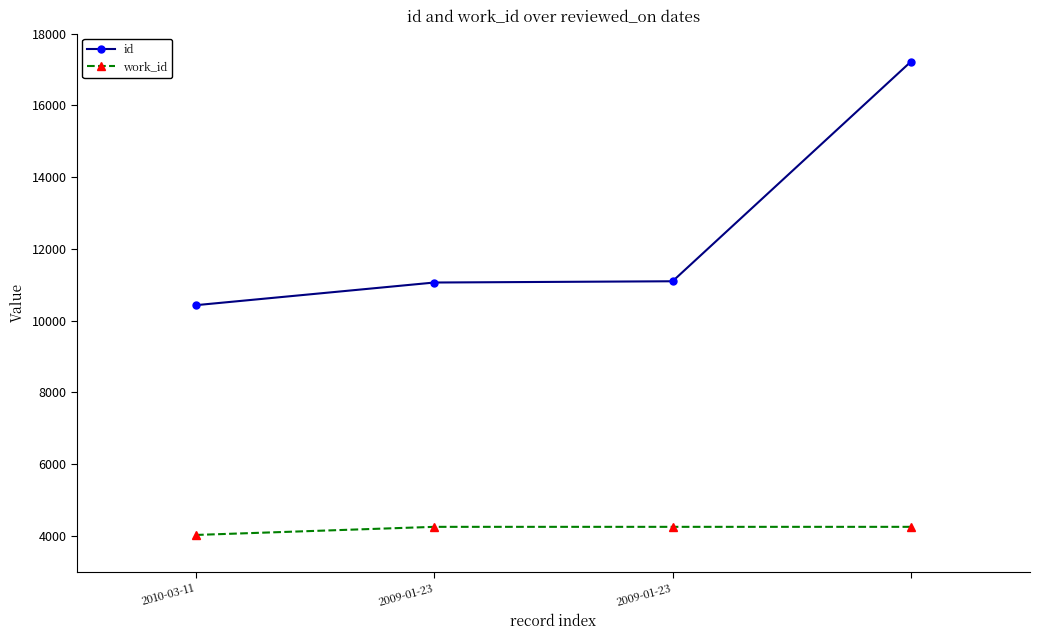

Rank the series by their maximum value, from lowest to highest.

work_id, id